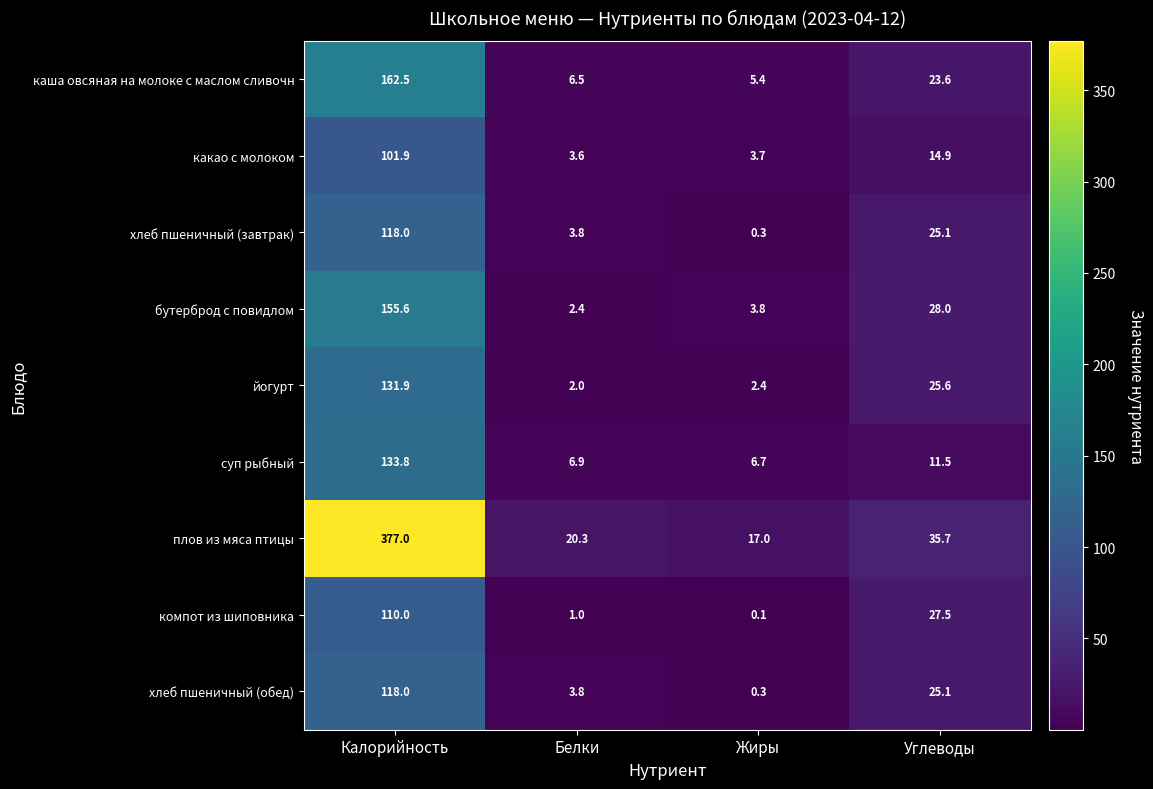

Which series has the largest total across all categories?

плов из мяса птицы